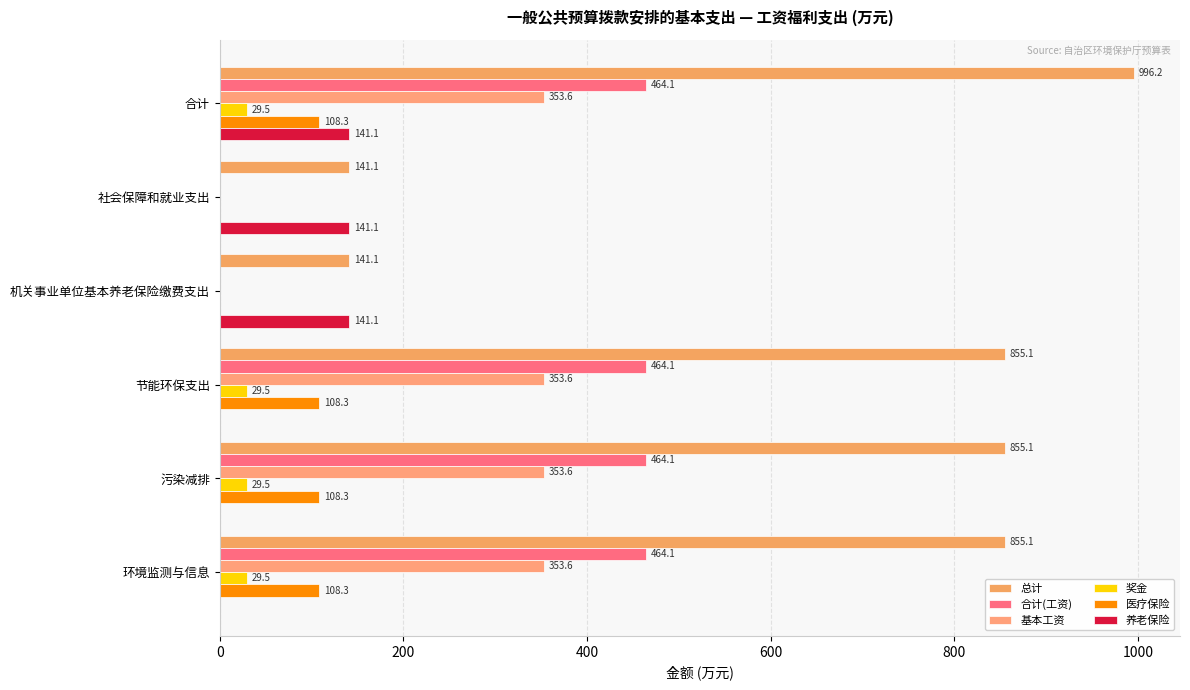

How many positive values does the 医疗保险 series have?

4